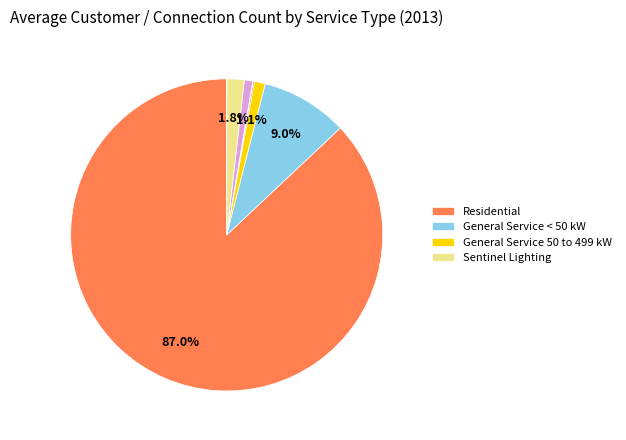

What is the smallest slice in the pie chart?

Street Lighting